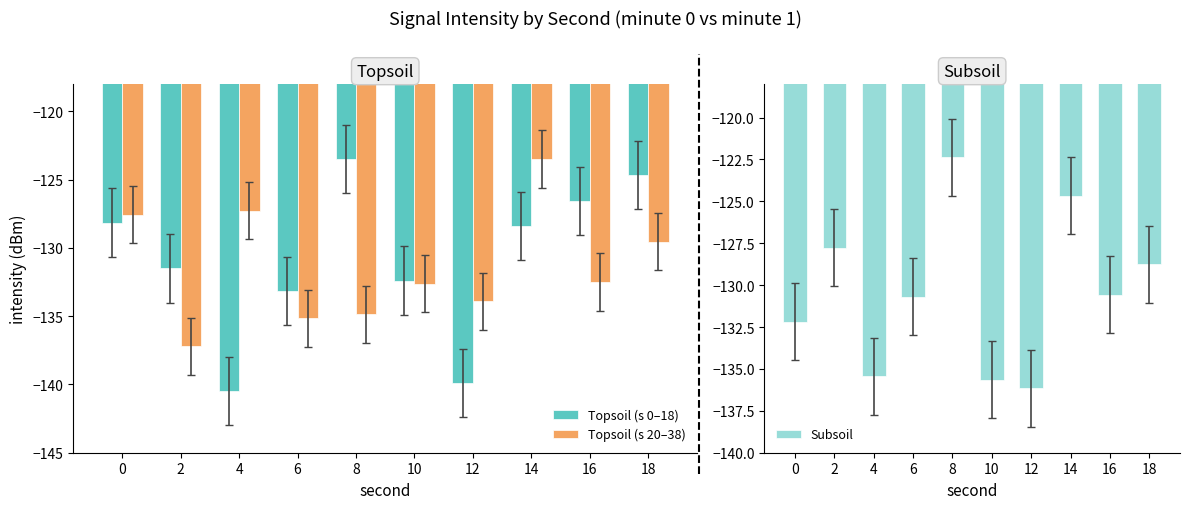

Reading right to left, transcribe all the data shown in this chart.

Topsoil (s 0–18): 18=-124.7	16=-126.6	14=-128.4	12=-139.9	10=-132.4	8=-123.5	6=-133.1	4=-140.5	2=-131.5	0=-128.1
Topsoil (s 20–38): 18=-129.5	16=-132.5	14=-123.5	12=-133.9	10=-132.6	8=-134.9	6=-135.2	4=-127.3	2=-137.2	0=-127.6
Subsoil: 18=-128.7	16=-130.6	14=-124.7	12=-136.2	10=-135.6	8=-122.4	6=-130.7	4=-135.4	2=-127.8	0=-132.2